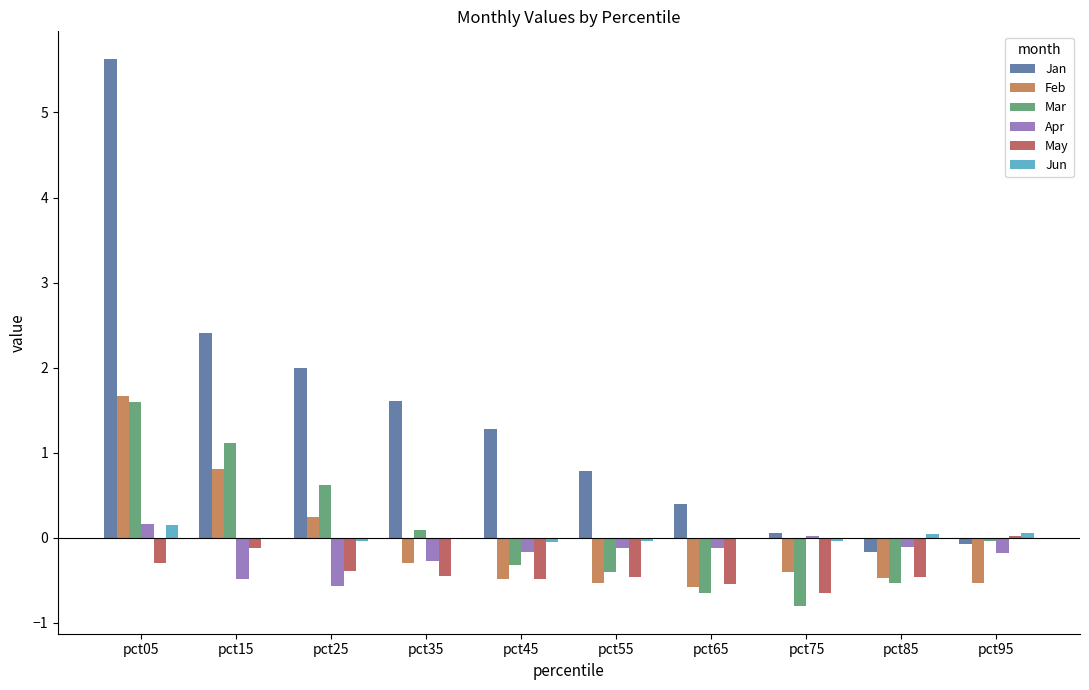

What is the total value across all series at pct15?

3.7